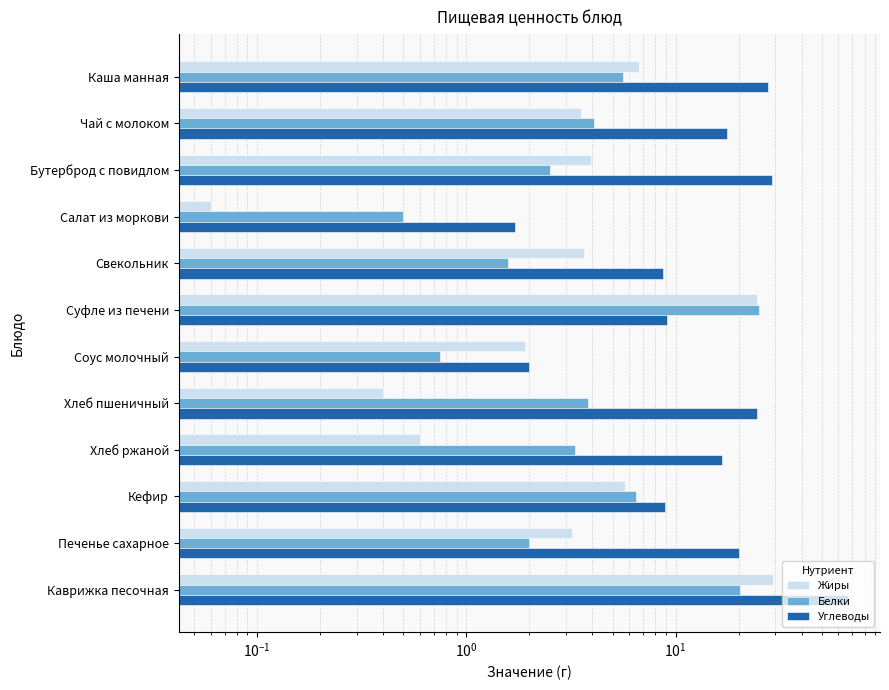

At which category is the sum across all series the highest?

Каврижка песочная